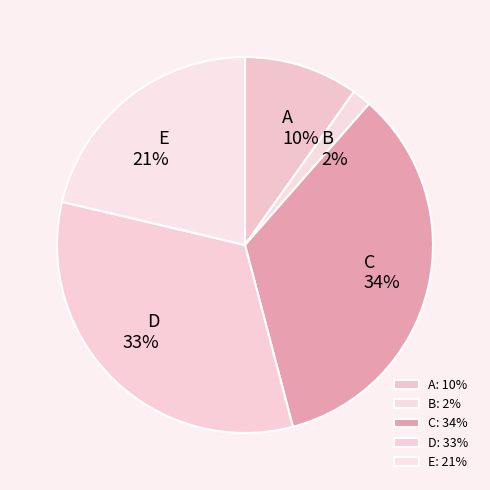

Count the number of slices in the pie.

5